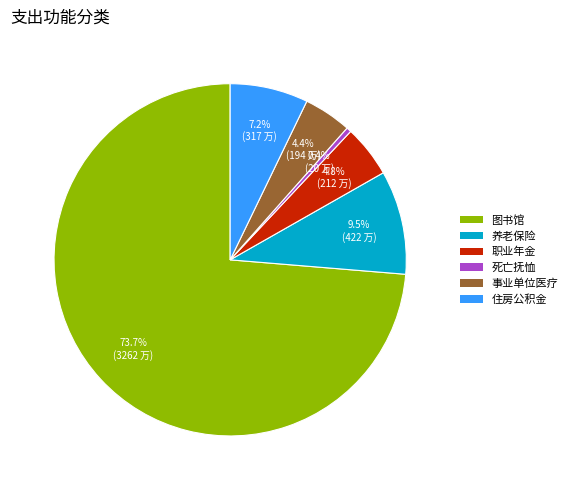

Rank the categories by value from highest to lowest.

图书馆, 机关事业单位基本养老保险缴费支出, 住房公积金, 机关事业单位职业年金缴费支出, 事业单位医疗, 死亡抚恤